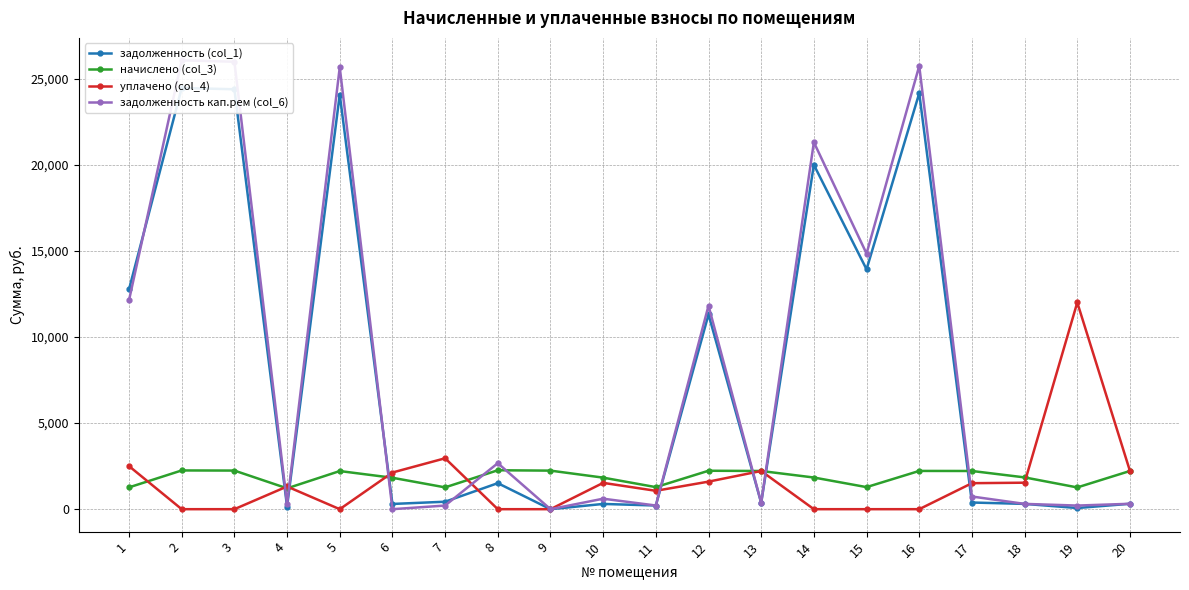

Is this an area chart (filled region under the line)?

No